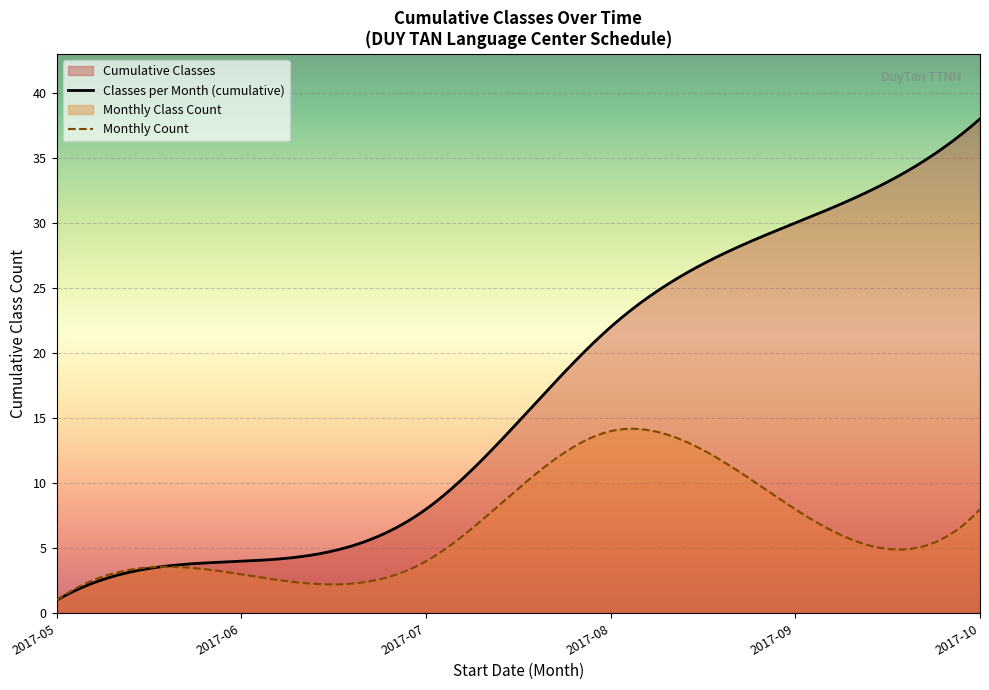

How many distinct data groups are displayed?

2